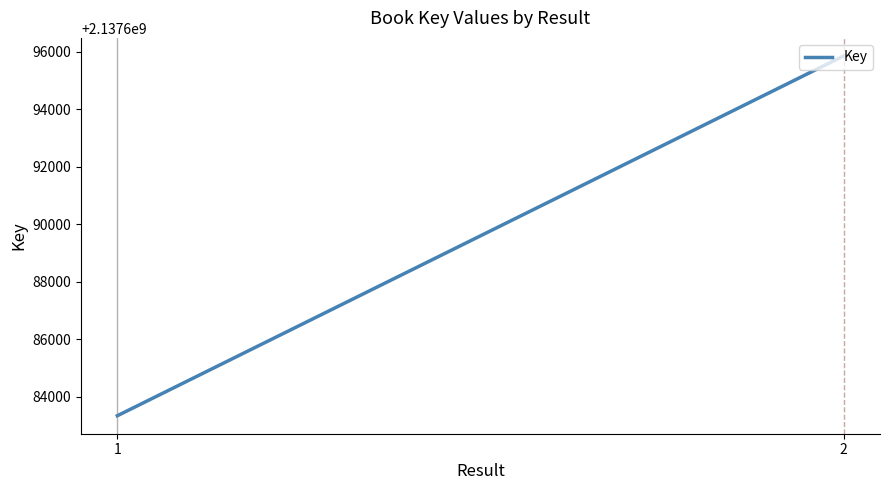

Reading left to right, transcribe all the data shown in this chart.

1=2137683331	2=2137695853